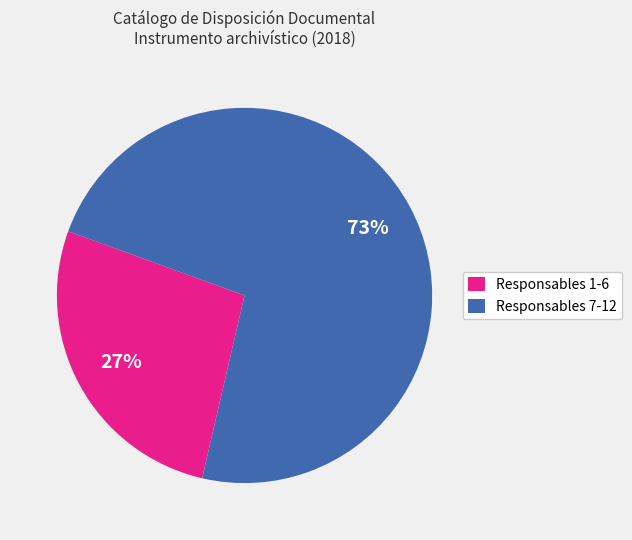

To the nearest percent, what is the average slice percentage?

50%